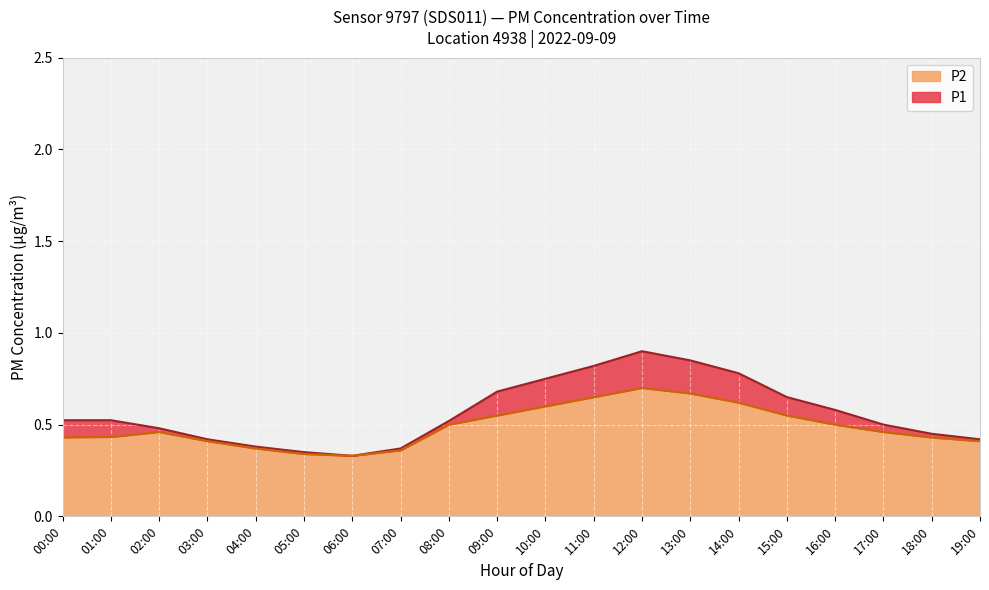

True or false: P1 has a value of 0.1 at 02:00.

False